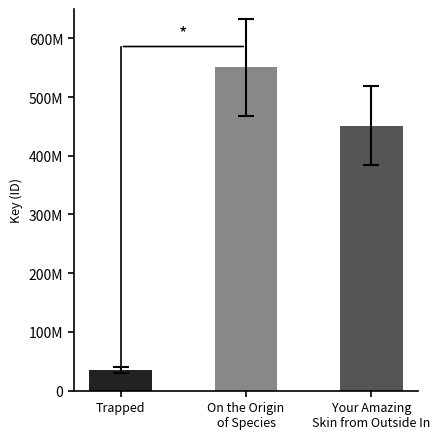

Count the number of categories in the chart.

3